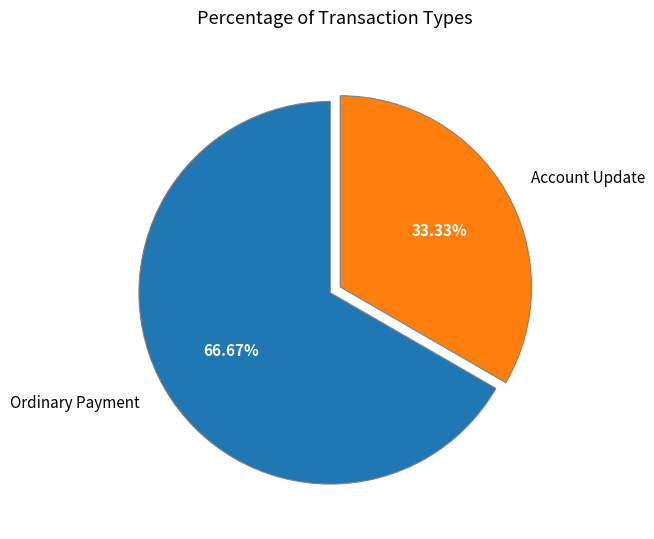

Which has a higher value, Ordinary Payment or Account Update?

Ordinary Payment